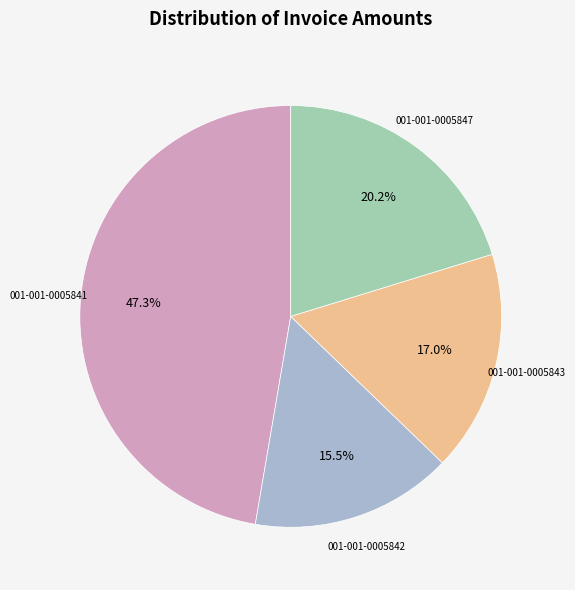

Does any single category account for the majority?

No